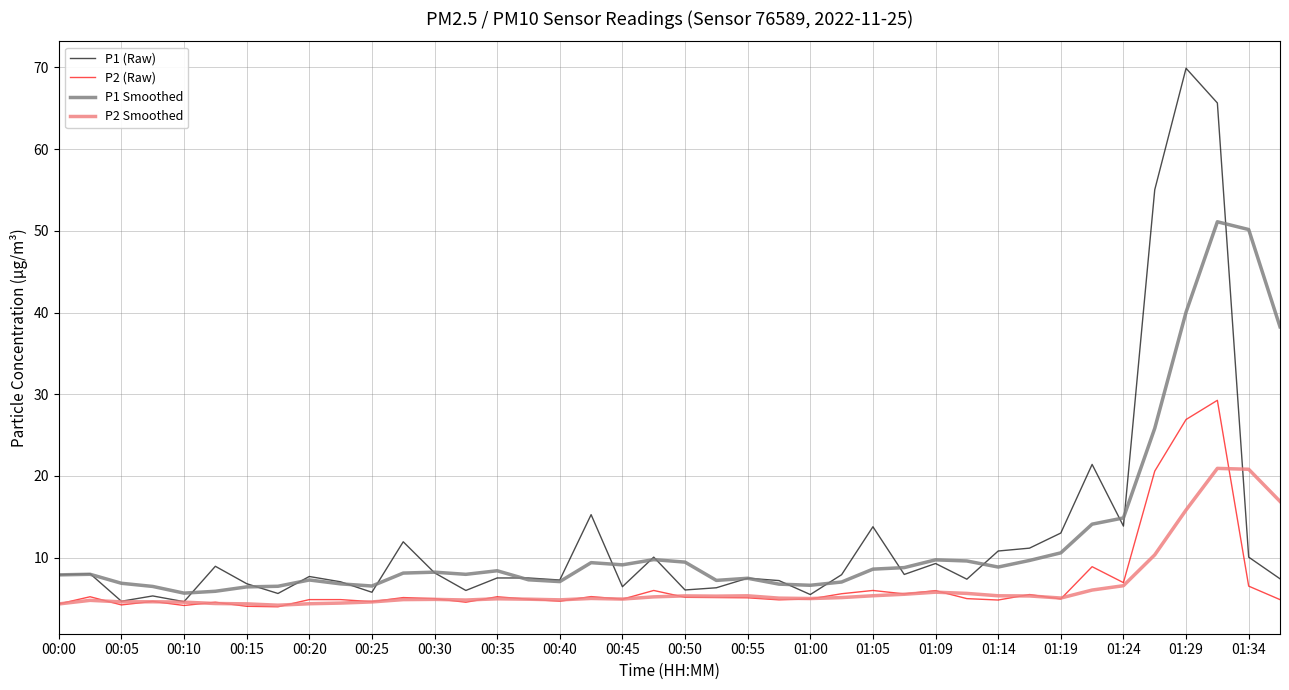

List the series in order of their peak value, highest first.

P1 (Raw), P1 Smoothed, P2 (Raw), P2 Smoothed